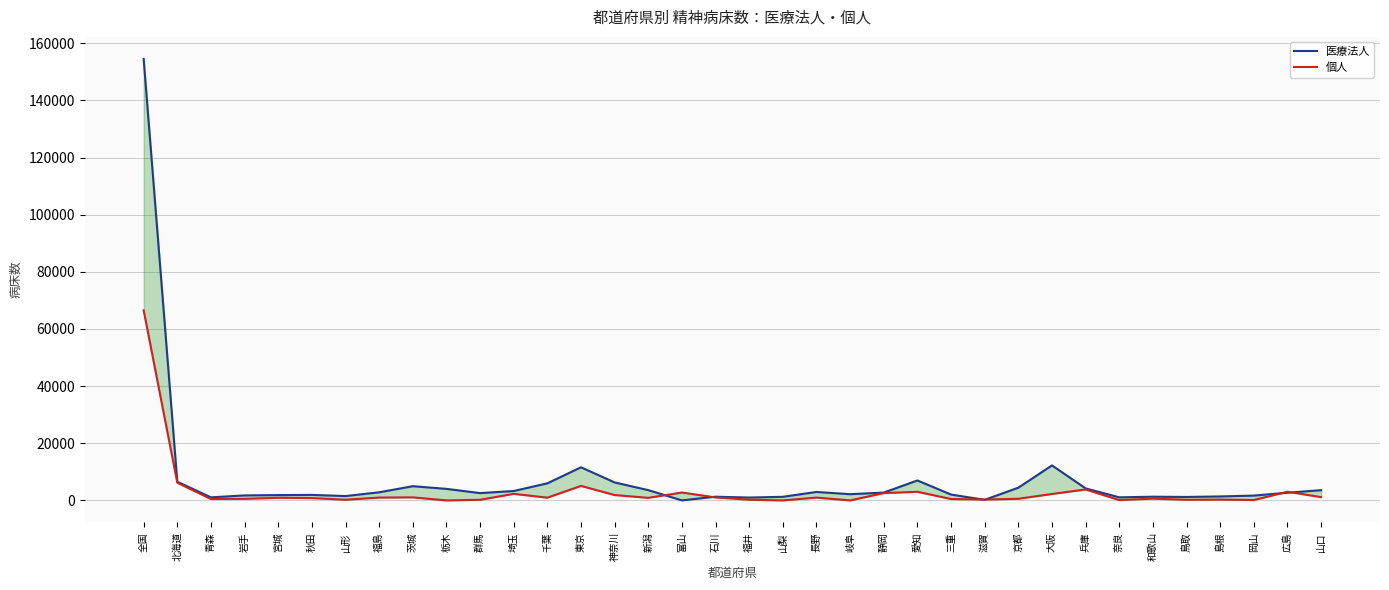

Is it true that 医療法人 equals 4567 at 長野?

False